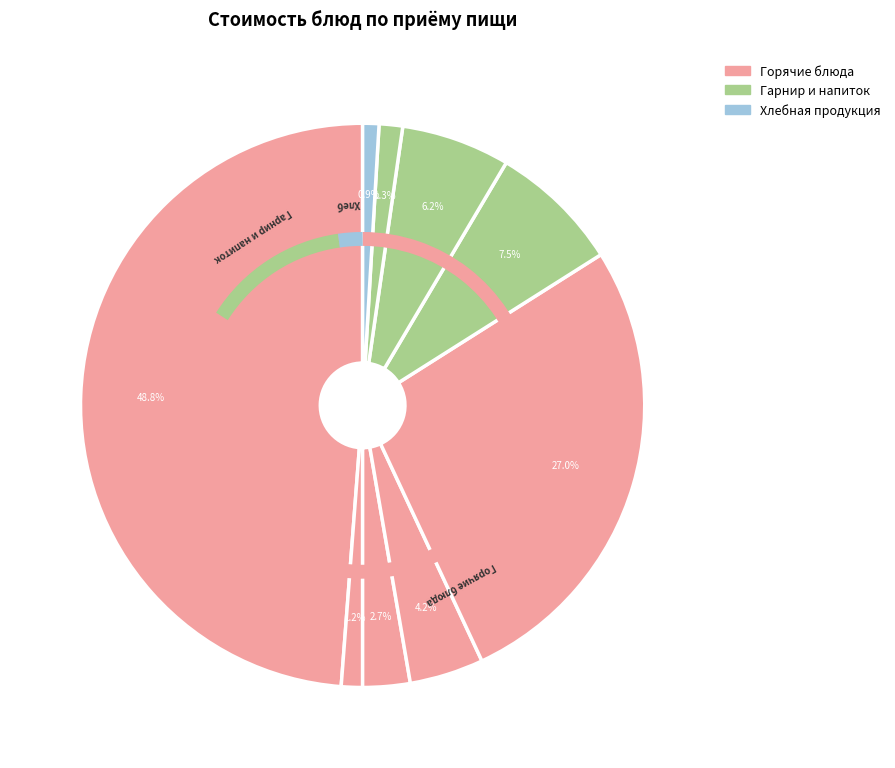

Rank the categories by value from highest to lowest.

Запеканка творожная со сгущённым молоком, Фрикадельки куриные в сметанном соусе, Каша вязкая пшённая, Компот из свежих фруктов, Суп с бобовыми, Овощи по сезону, Хлеб пшеничный, Чай с сахаром, Хлеб ржаной